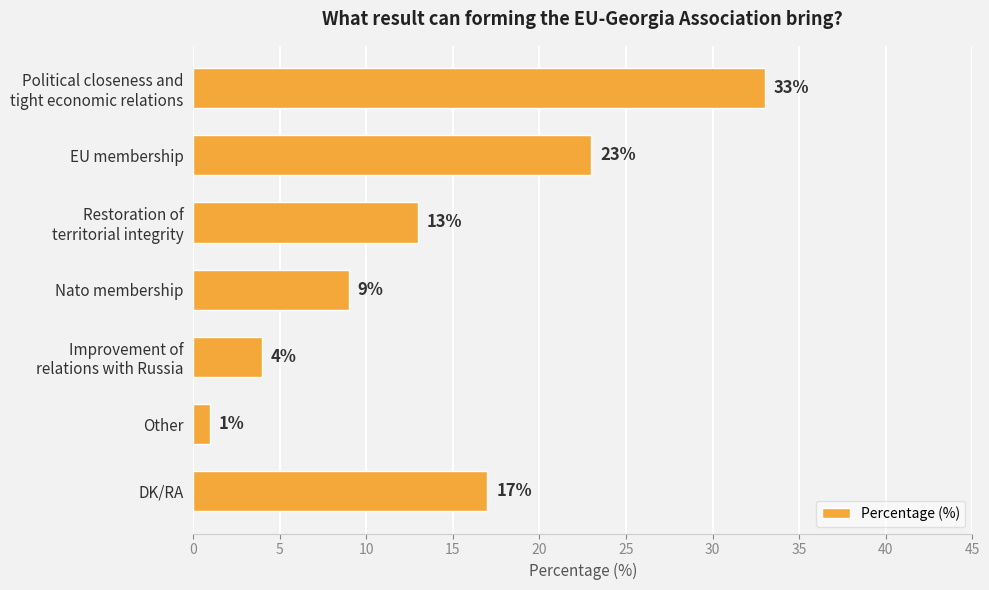

What is the change in value from EU membership to DK/RA?

-6